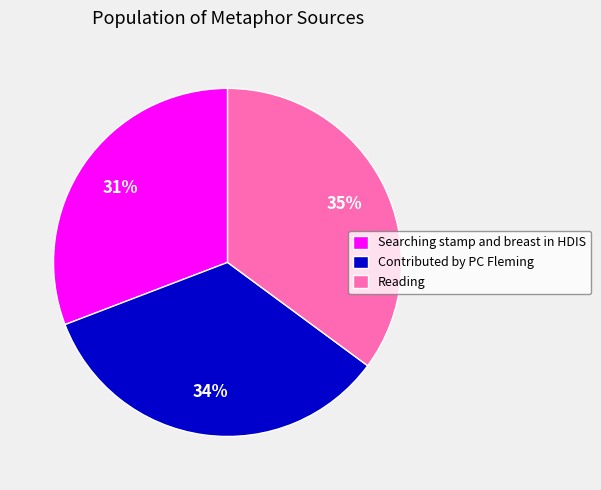

Combined, do Contributed by PC Fleming and Reading account for over 50%?

Yes